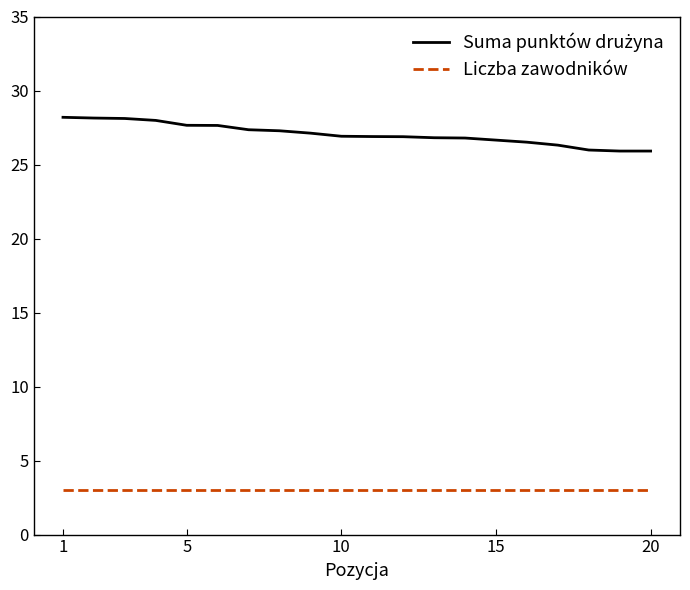

What is the smallest value displayed?

3.0